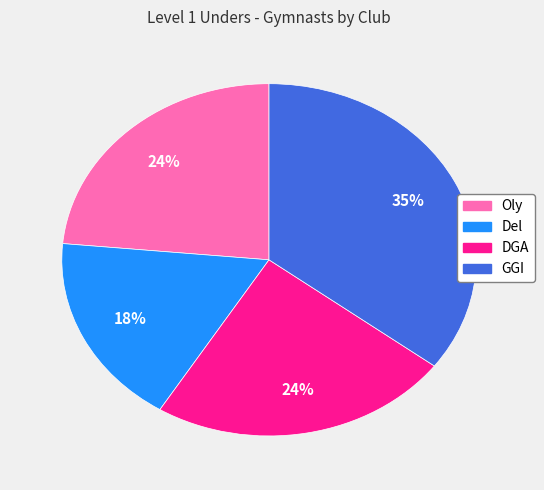

Does DGA represent more than half of the total?

No